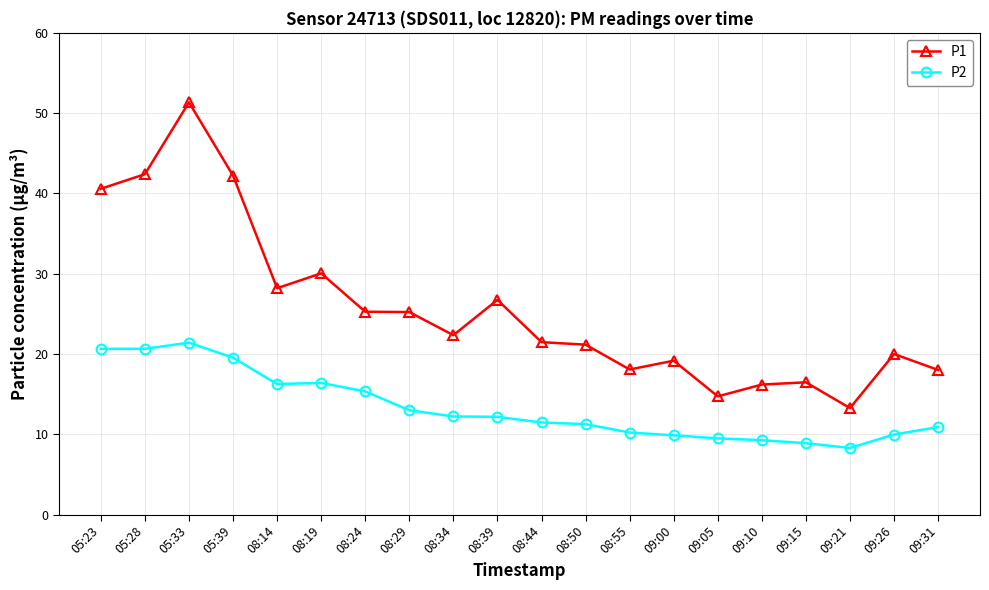

At how many categories does at least one series exceed 41?

3